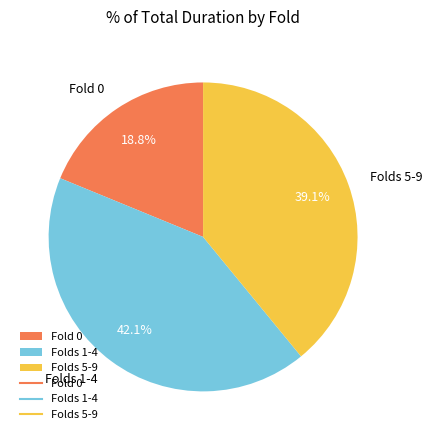

To the nearest percent, what is the average slice percentage?

33%